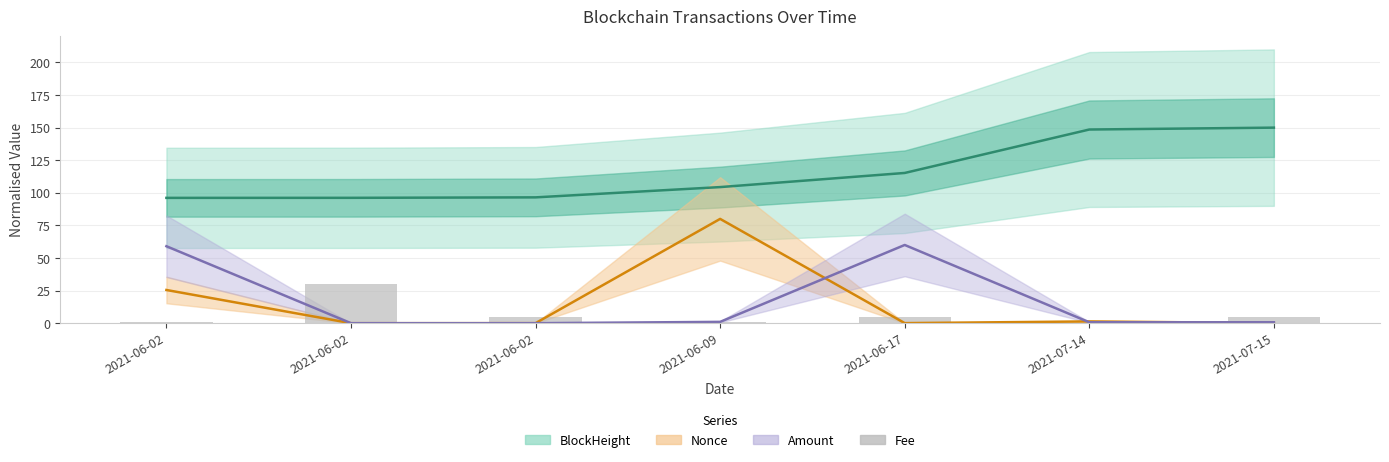

Reading right to left, extract all data points from this chart.

5.0	0.1	5.0	1.0	5.0	30.0	1.0